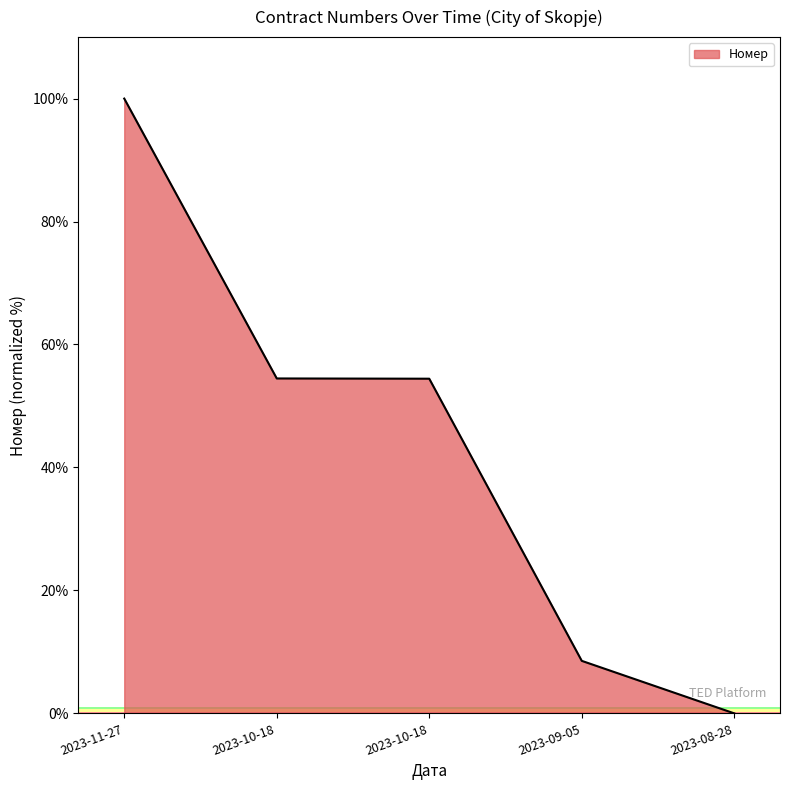

What is the label of the 1st point from the left?

2023-11-27